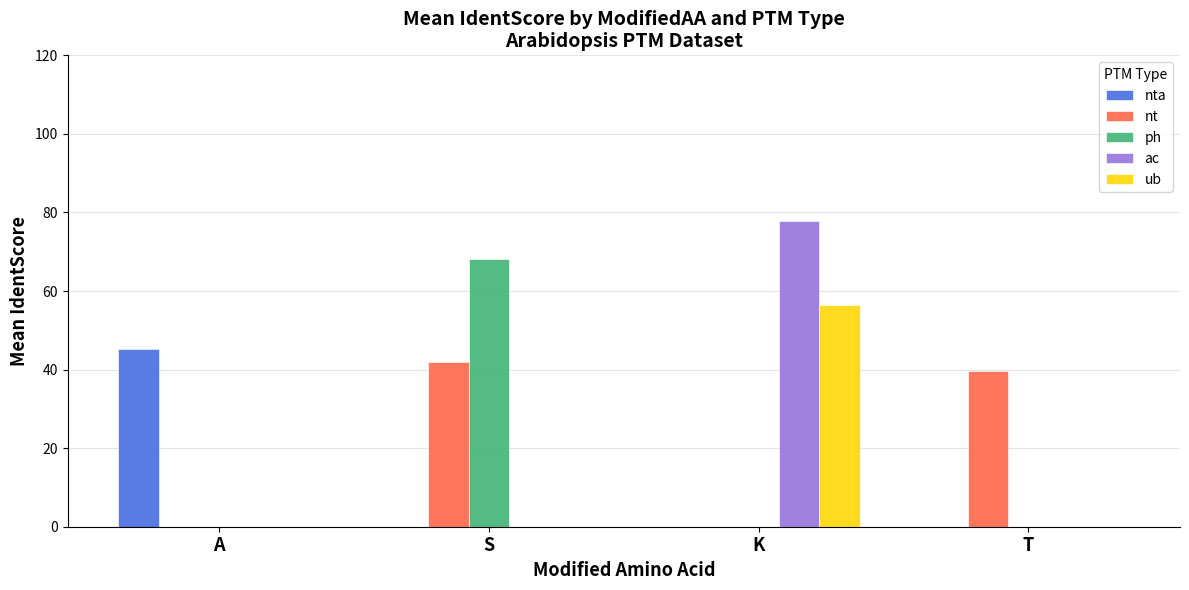

Are the bars horizontal?

No